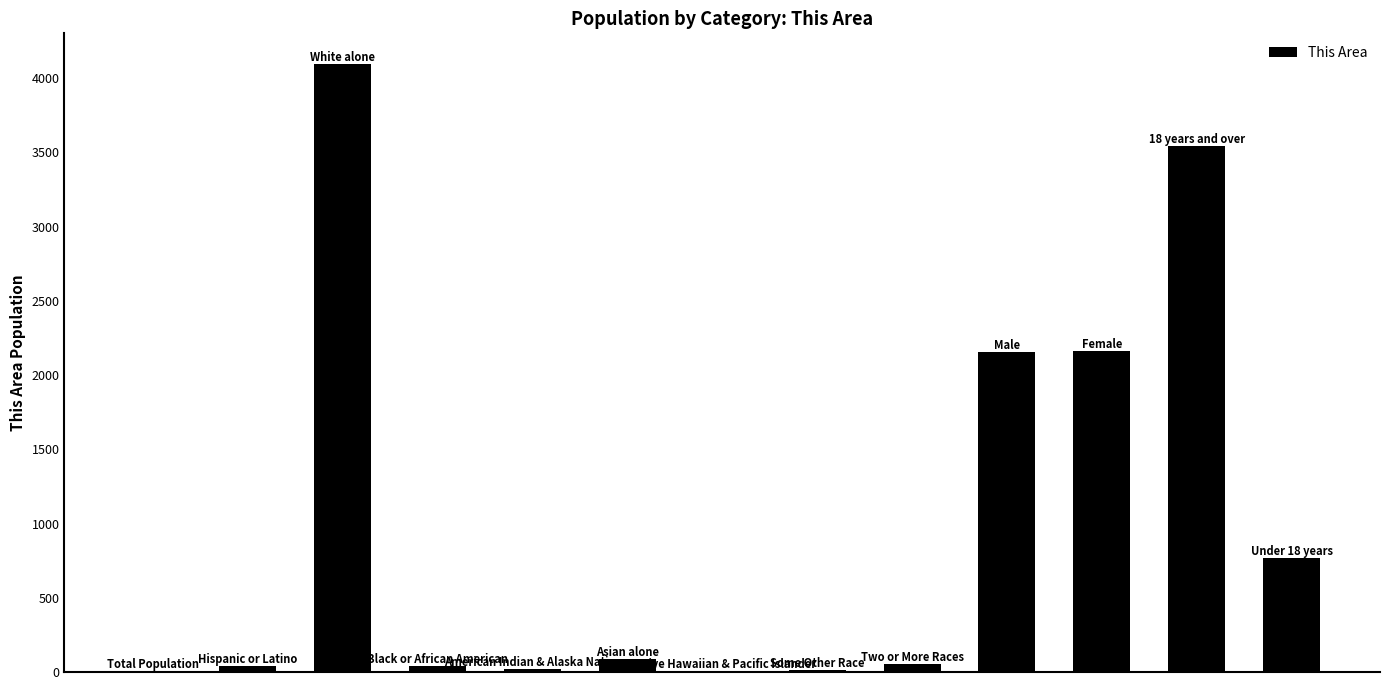

What is the sum of all values?

12987